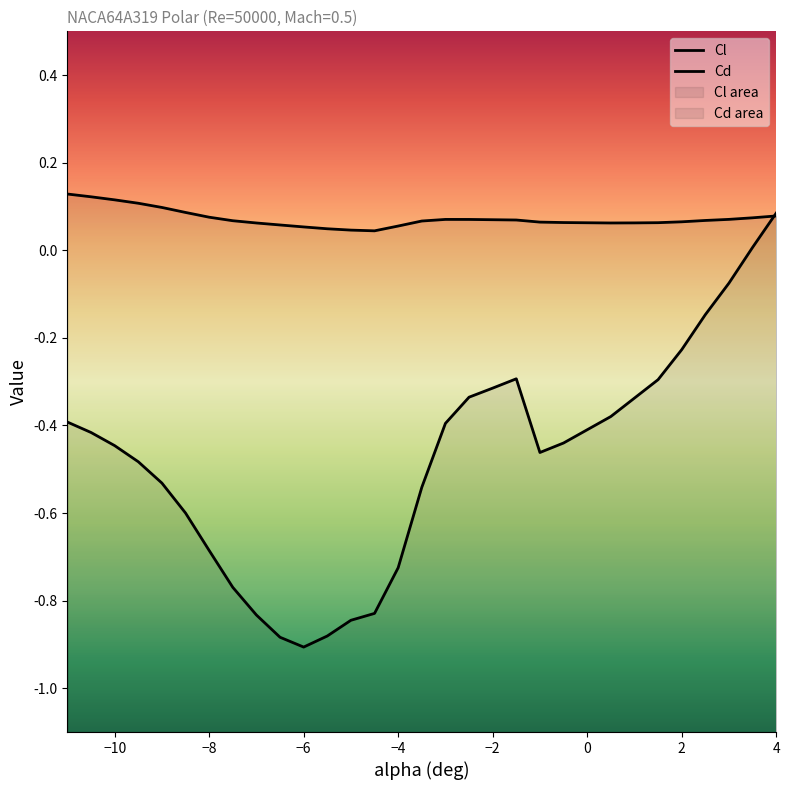

Count the number of categories in the chart.

30